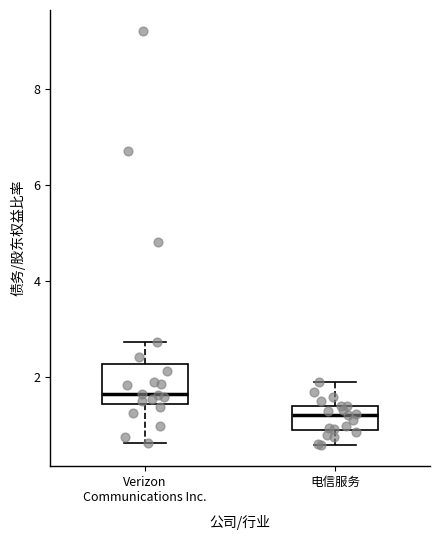

Where is the lower edge of the box for Verizon Communications Inc. on the y-axis? The values are not printed on the chart, so give them approximately, as read against the axis.

1.4